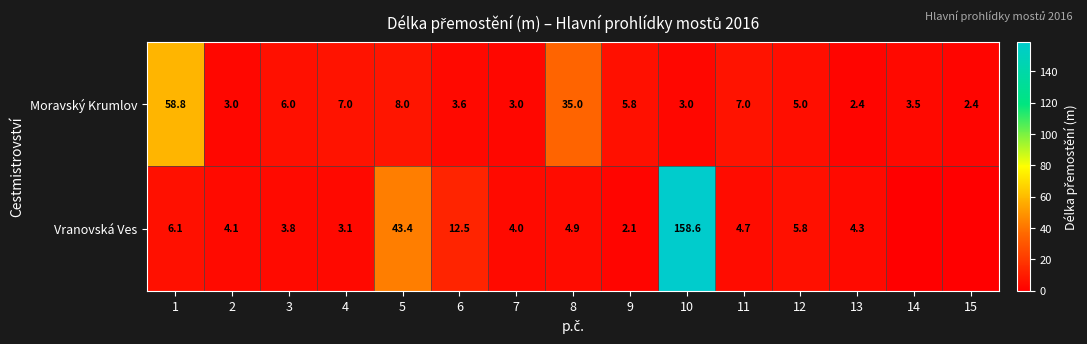

True or false: Vranovská Ves has a value of 4.7 at 11.

True